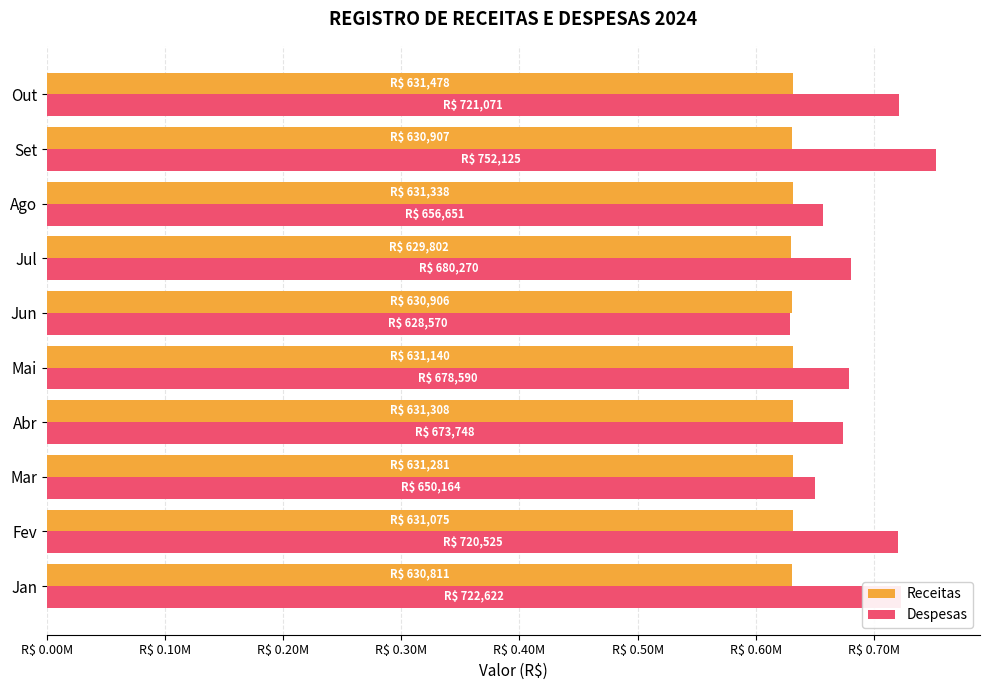

What are all the series names shown in the legend?

Receitas, Despesas